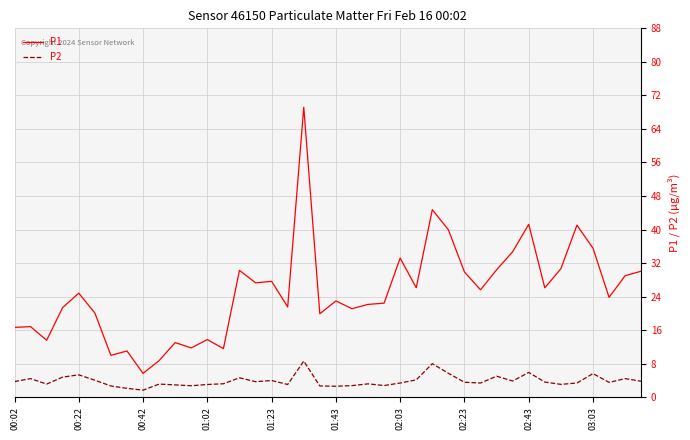

Which series has the largest range (max minus min)?

P1